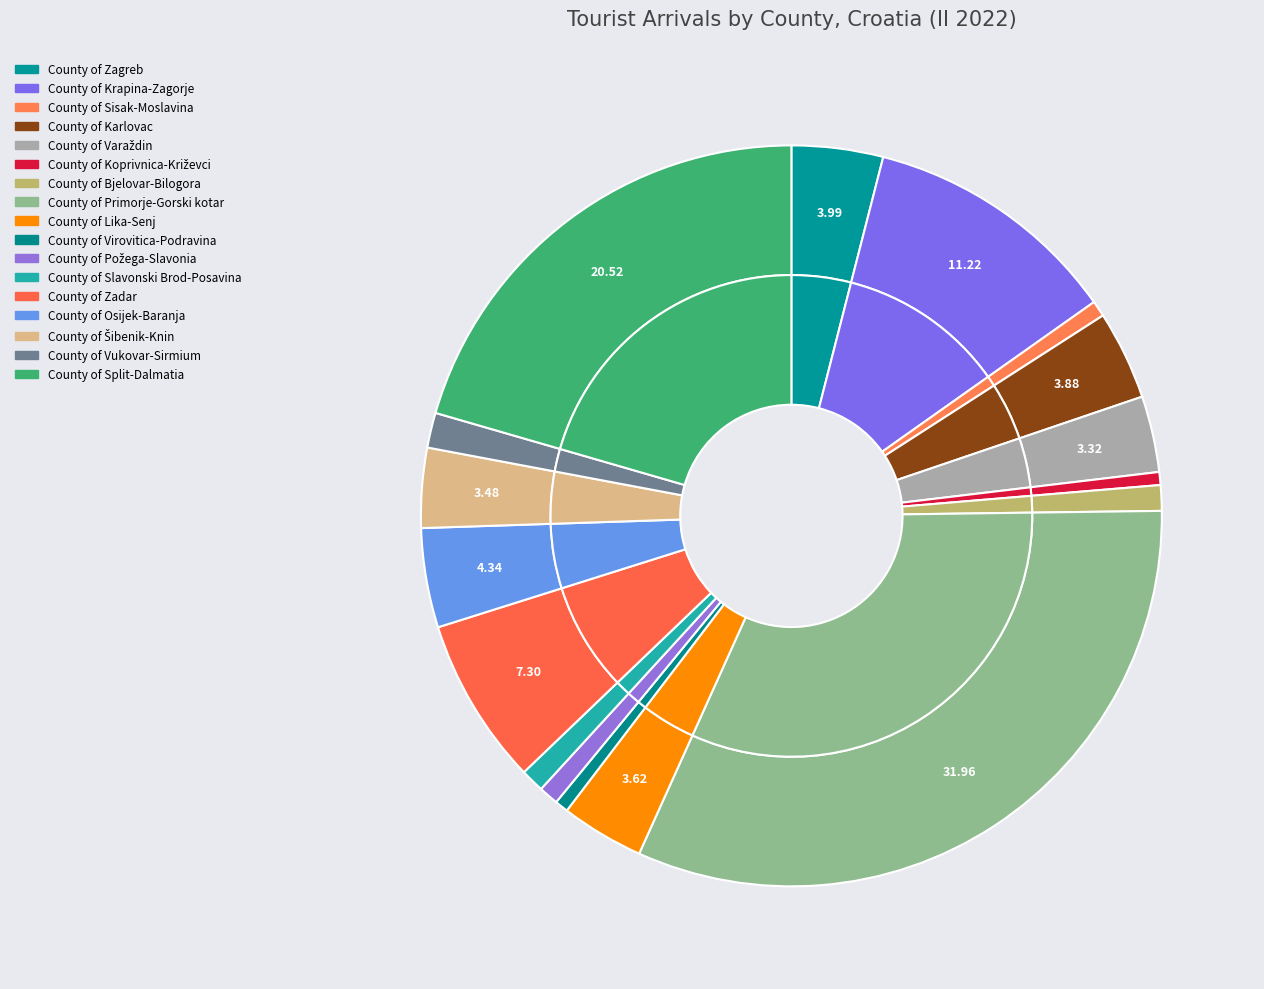

Rank the categories by value from highest to lowest.

County of Primorje-Gorski kotar, County of Split-Dalmatia, County of Krapina-Zagorje, County of Zadar, County of Osijek-Baranja, County of Zagreb, County of Karlovac, County of Lika-Senj, County of Šibenik-Knin, County of Varaždin, County of Vukovar-Sirmium, County of Bjelovar-Bilogora, County of Slavonski Brod-Posavina, County of Požega-Slavonia, County of Sisak-Moslavina, County of Virovitica-Podravina, County of Koprivnica-Križevci